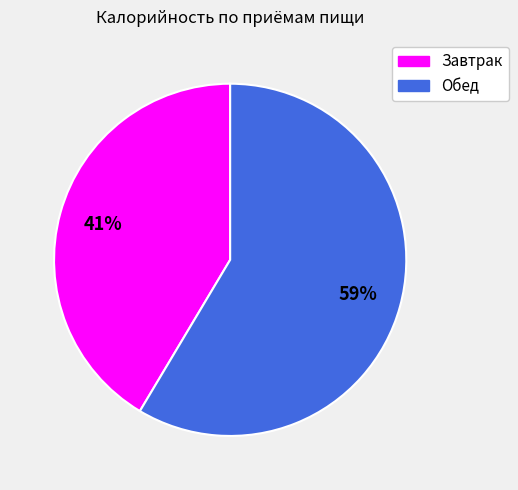

True or false: Обед accounts for 59% of the total.

True